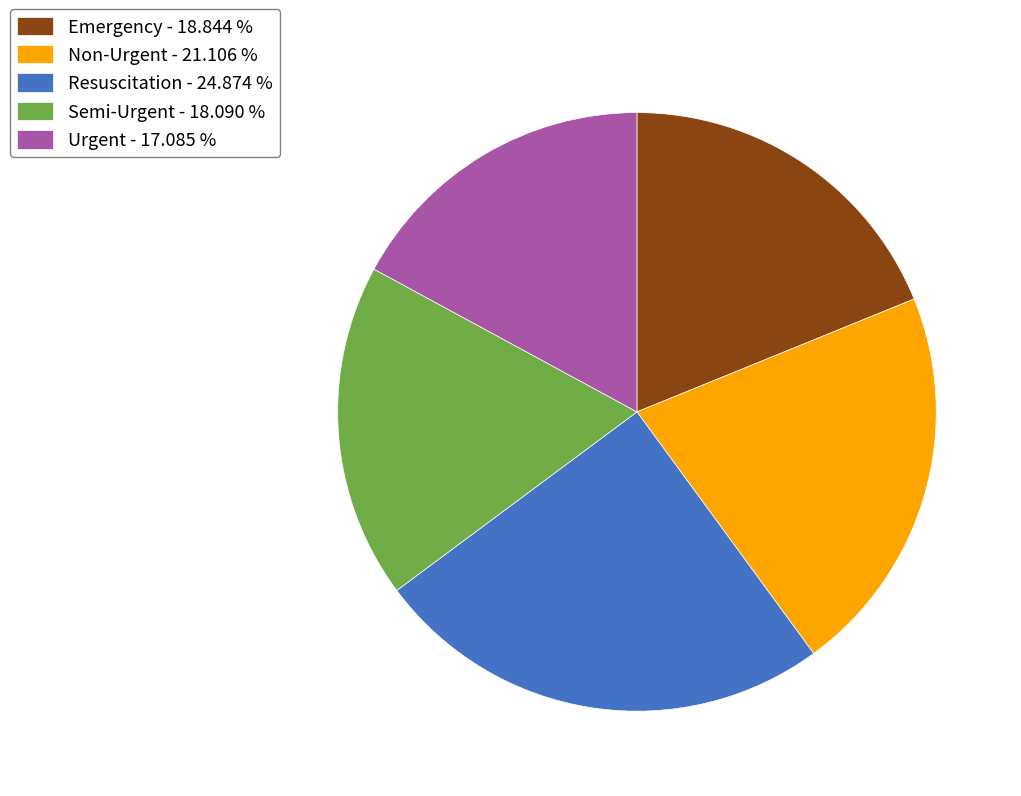

Is Urgent the majority of the pie?

No